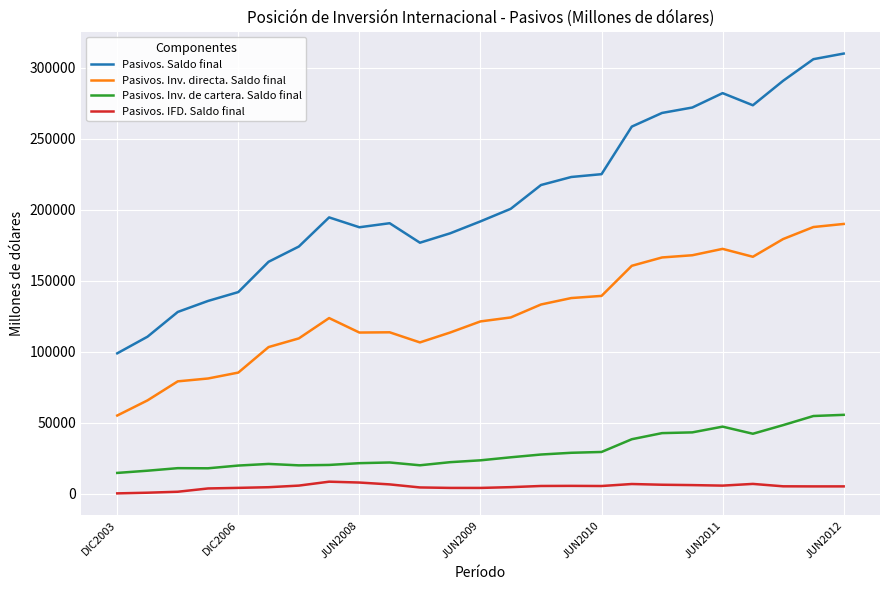

Which series has the largest total across all categories?

Pasivos. Saldo final